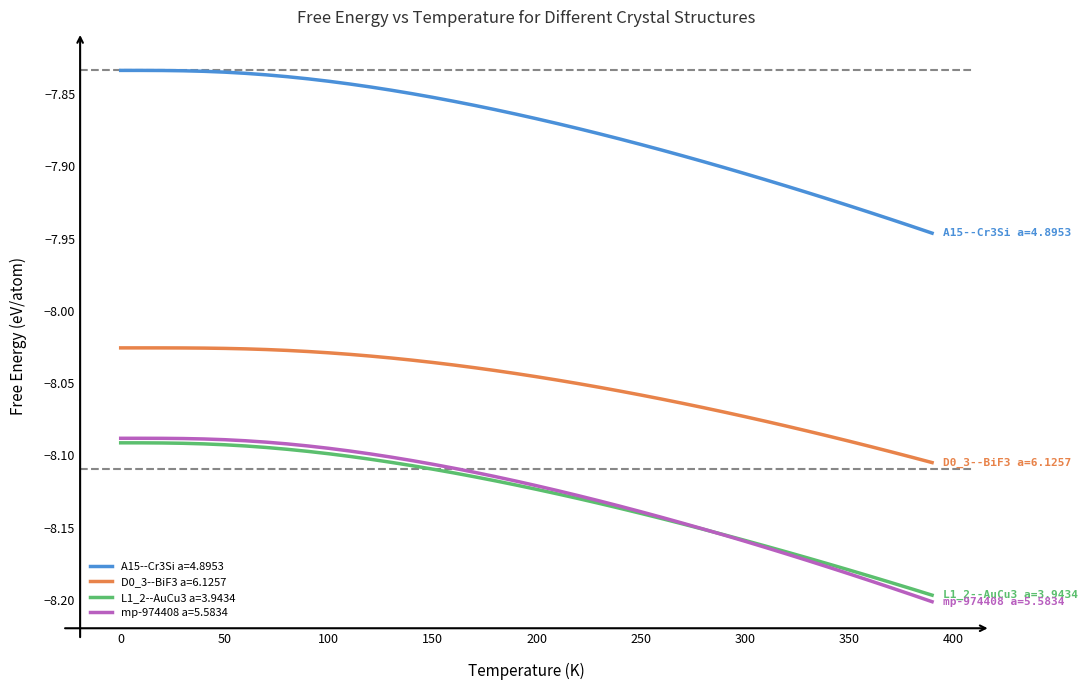

Which series has the largest range (max minus min)?

mp-974408 a=5.5834